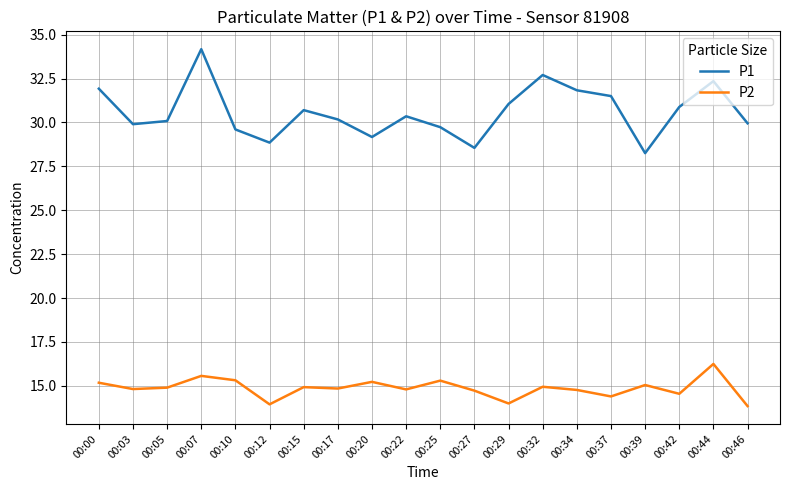

At 00:07, list the series in order from smallest to largest.

P2, P1